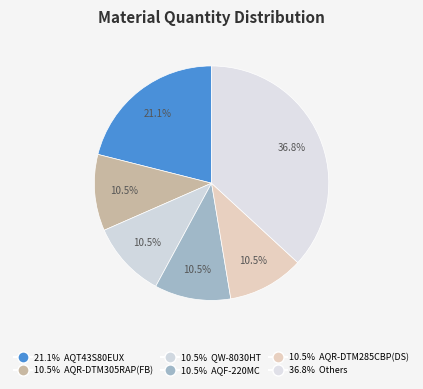

Is there a majority slice in this chart?

No